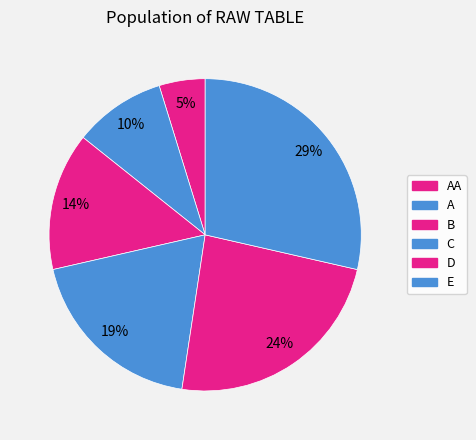

Which category has the biggest portion of the pie?

E